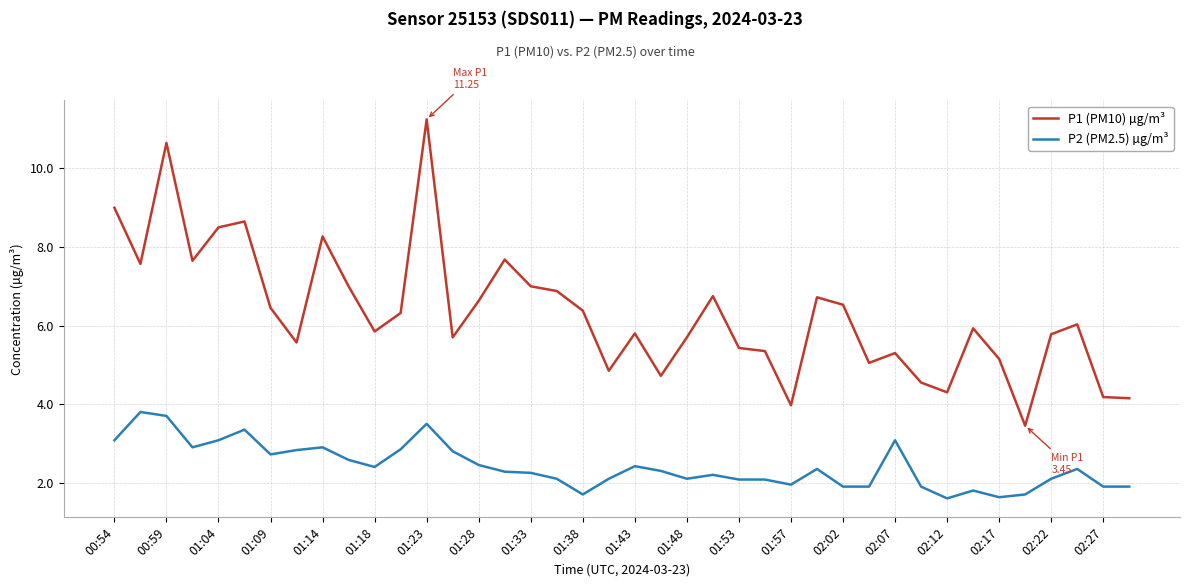

Which series has the largest total across all categories?

P1 (PM10) µg/m³